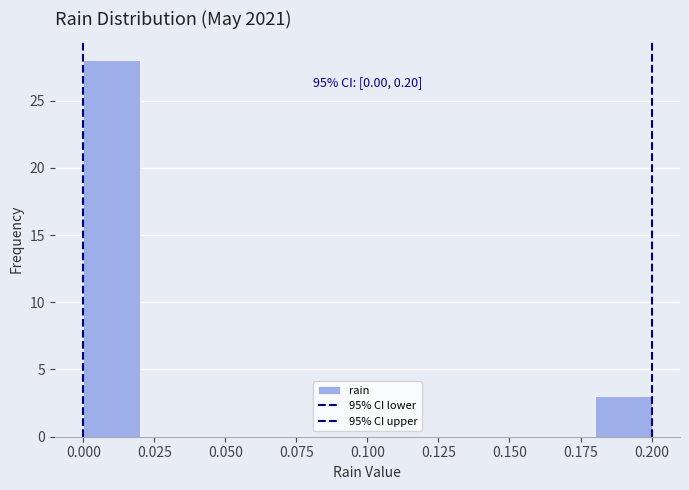

Over which range of the x-axis is the bar tallest?

0.00 to 0.02